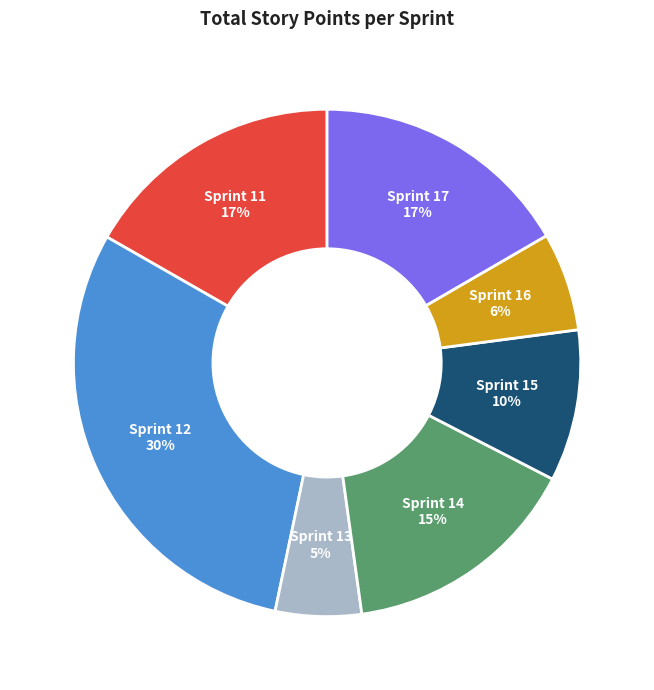

True or false: Sprint 13 accounts for 5% of the total.

True